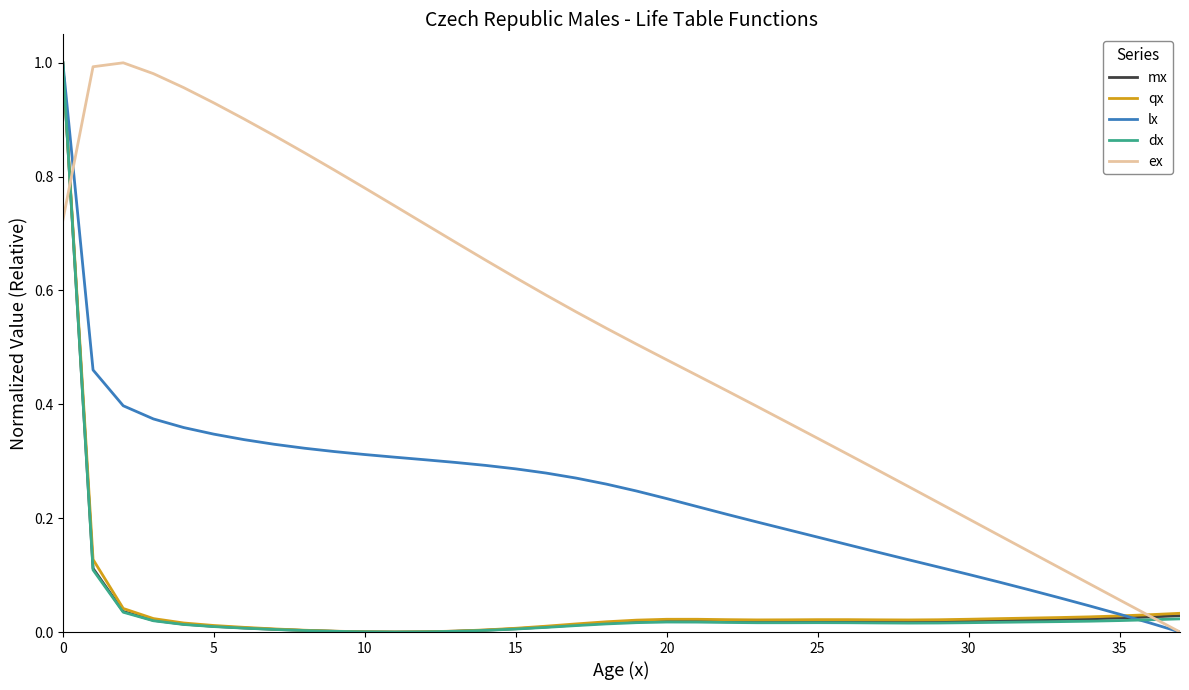

Which series has the largest total across all categories?

ex